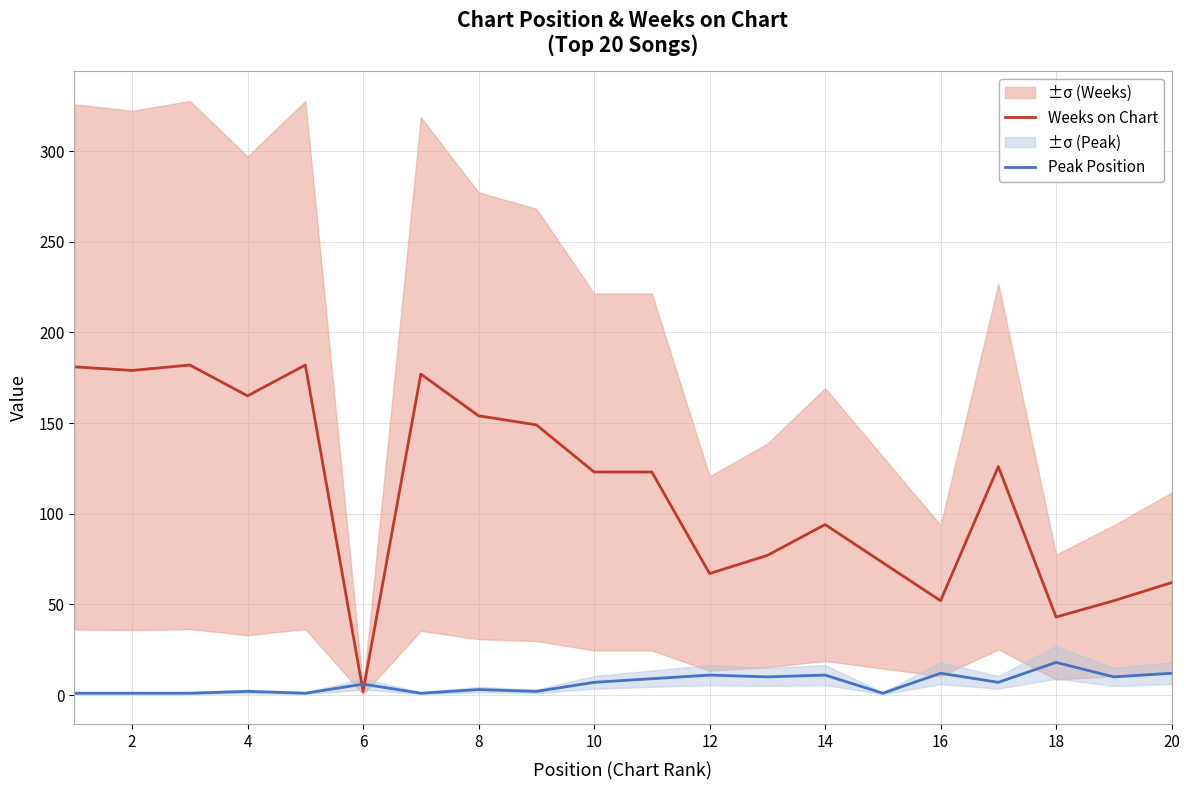

What is the difference between the second highest and minimum values in the Peak Position series?

11